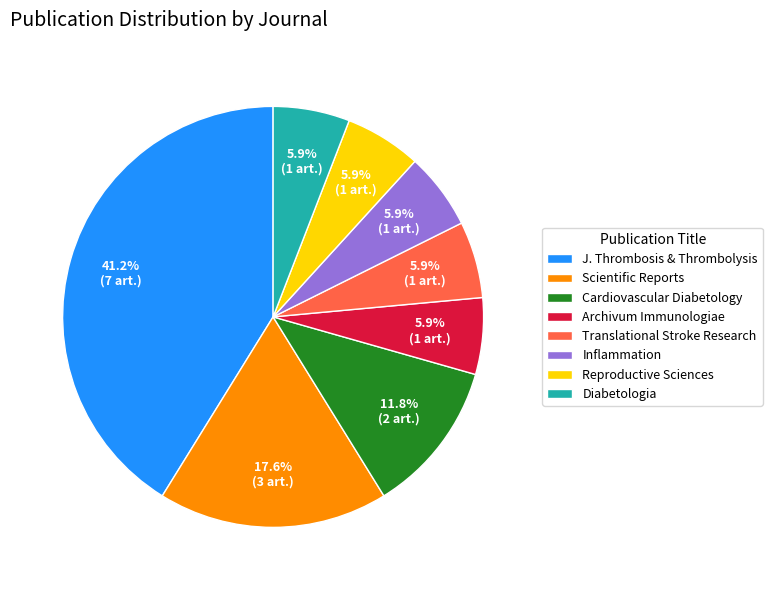

To the nearest percent, what is the difference between the largest and smallest slice percentages?

35%